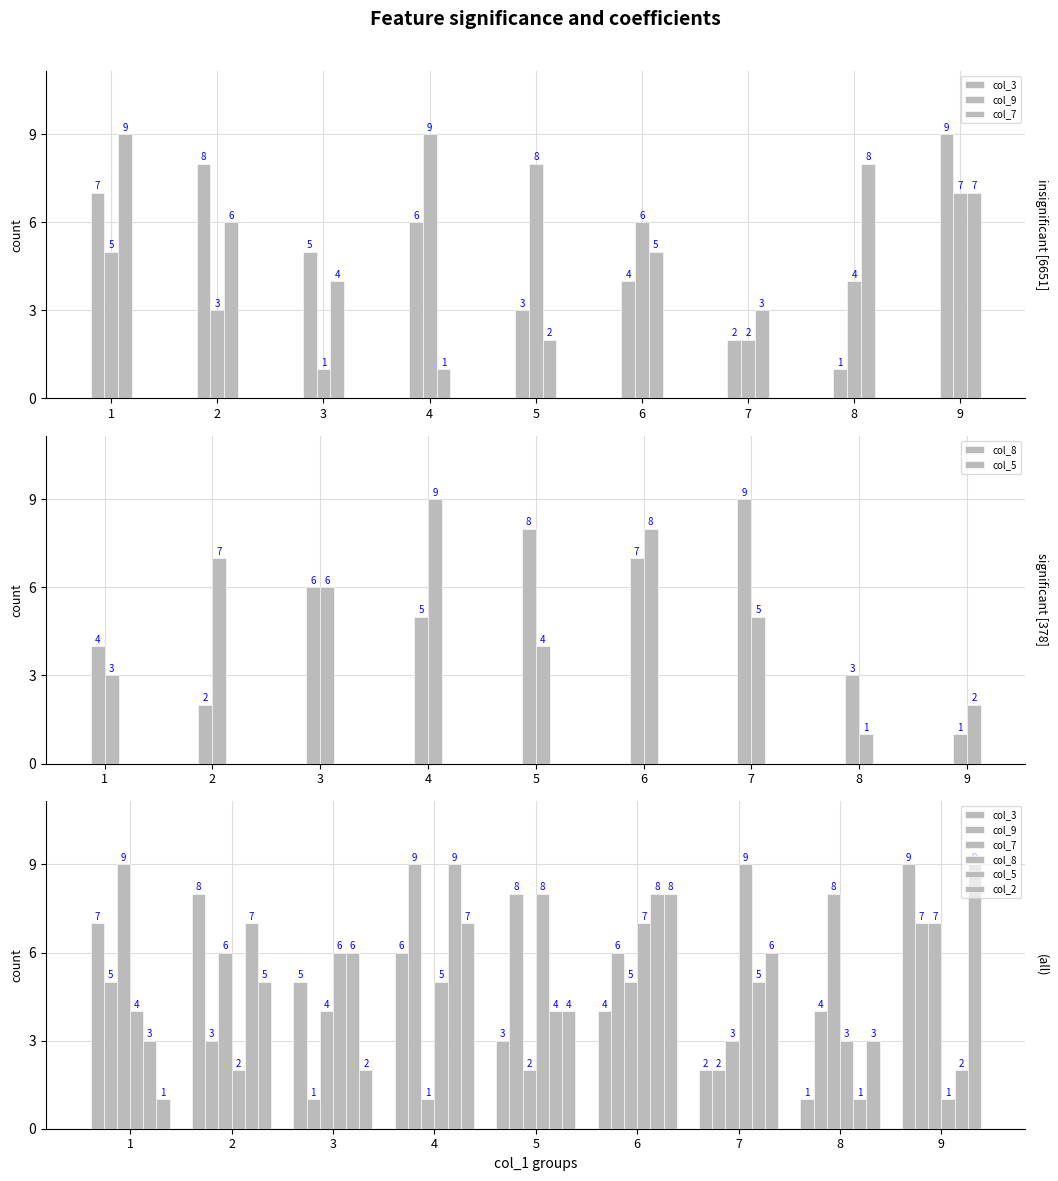

What are all the series names shown in the legend?

col_3, col_9, col_7, col_8, col_5, col_2